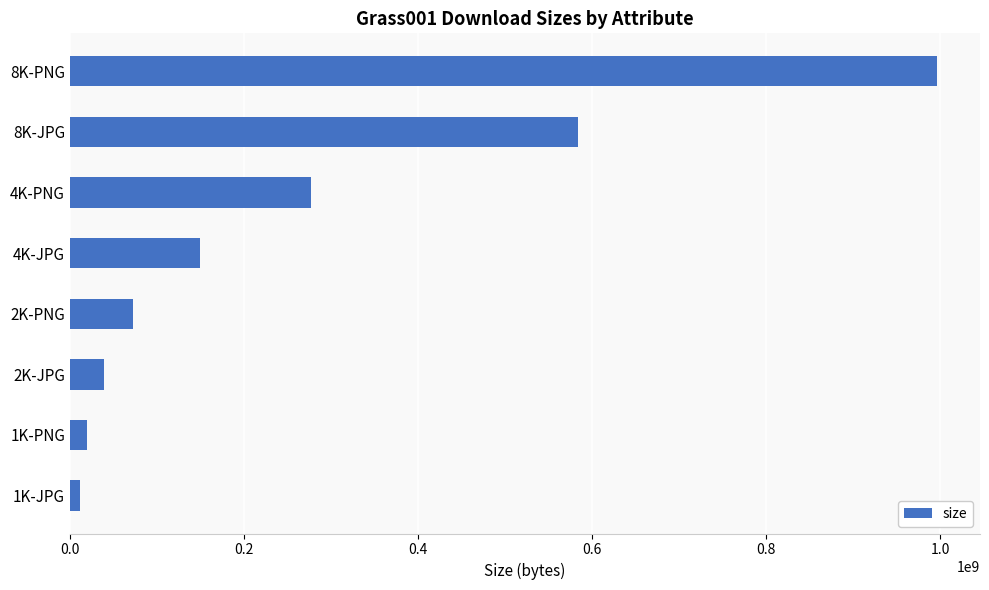

Which has a higher value, 8K-PNG or 8K-JPG?

8K-PNG